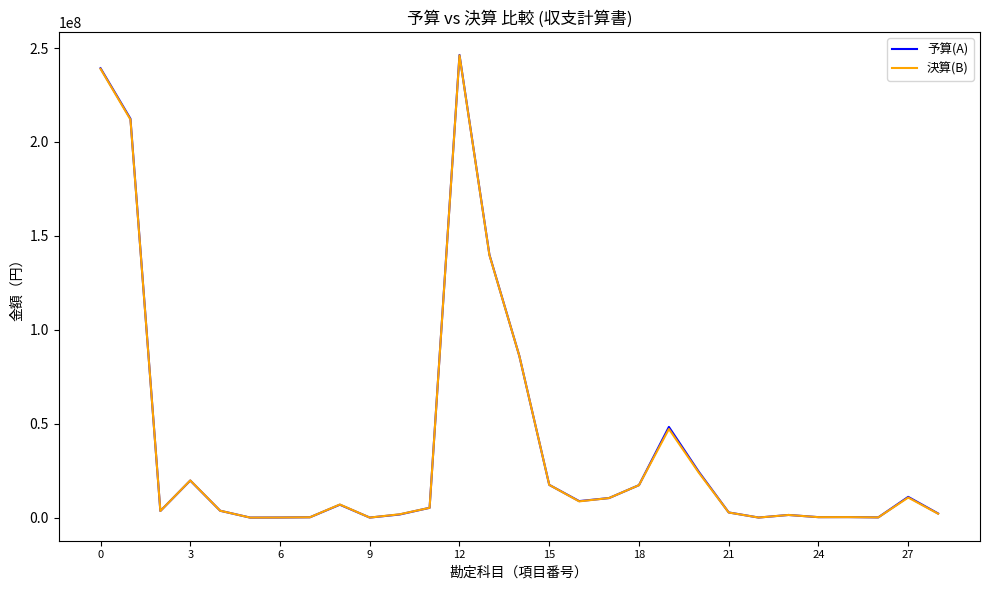

Which series has the widest spread of values?

予算(A)